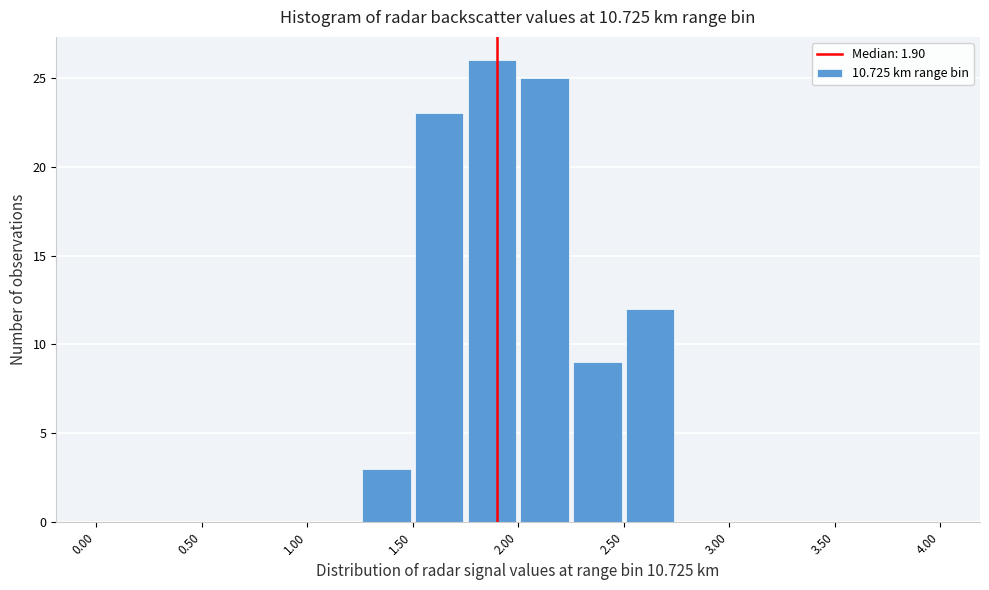

Reading left to right, list every bar in this chart as the range it spans on the x-axis followed by its height. The values are not printed on the chart, so give them approximately, as read against the axis.

0.00 to 0.25: 0
0.25 to 0.50: 0
0.50 to 0.75: 0
0.75 to 1.00: 0
1.00 to 1.25: 0
1.25 to 1.50: 3
1.50 to 1.75: 23
1.75 to 2.00: 26
2.00 to 2.25: 25
2.25 to 2.50: 9
2.50 to 2.75: 12
2.75 to 3.00: 0
3.00 to 3.25: 0
3.25 to 3.50: 0
3.50 to 3.75: 0
3.75 to 4.00: 0